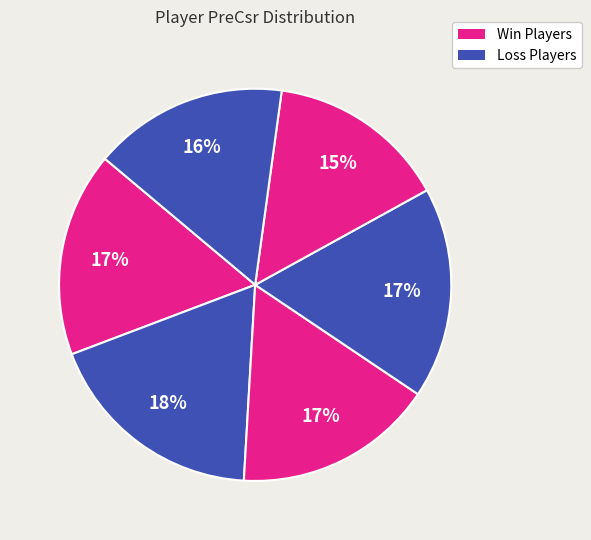

How many slices are in this pie chart?

6